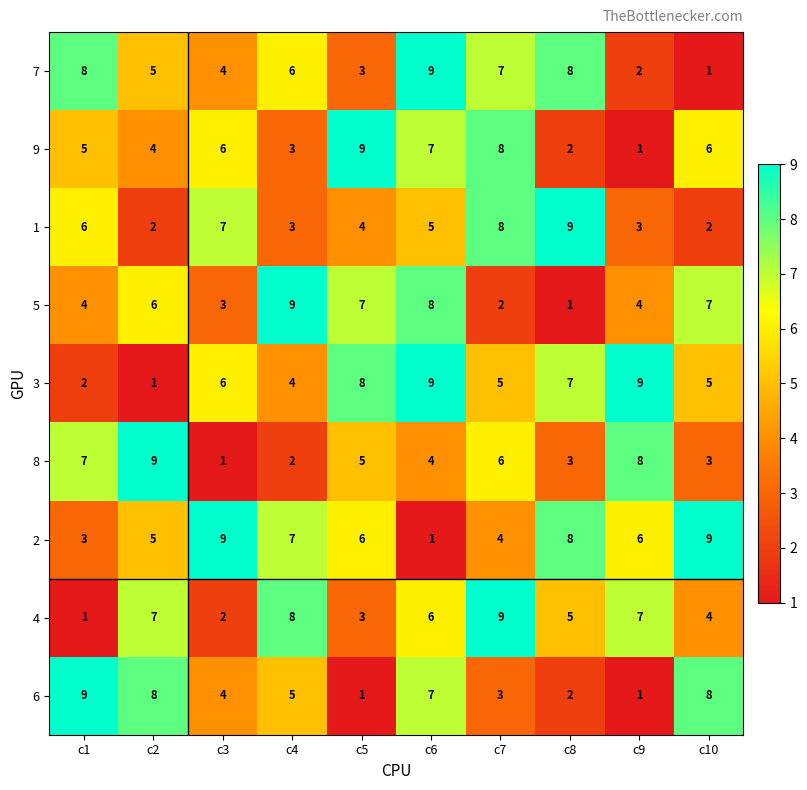

What is the difference between the highest and lowest values at c4?

7